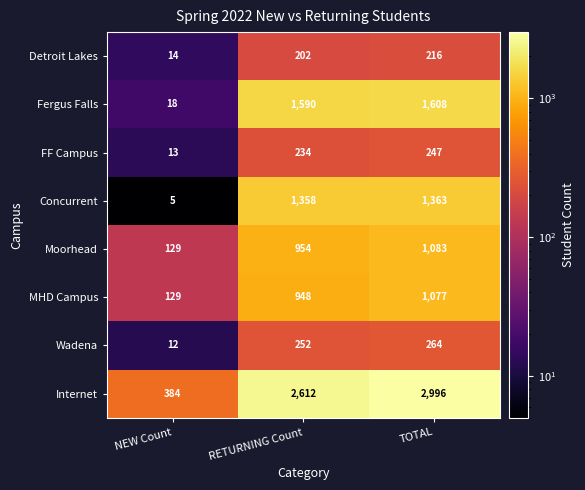

What is the average value of the Fergus Falls series?

1072